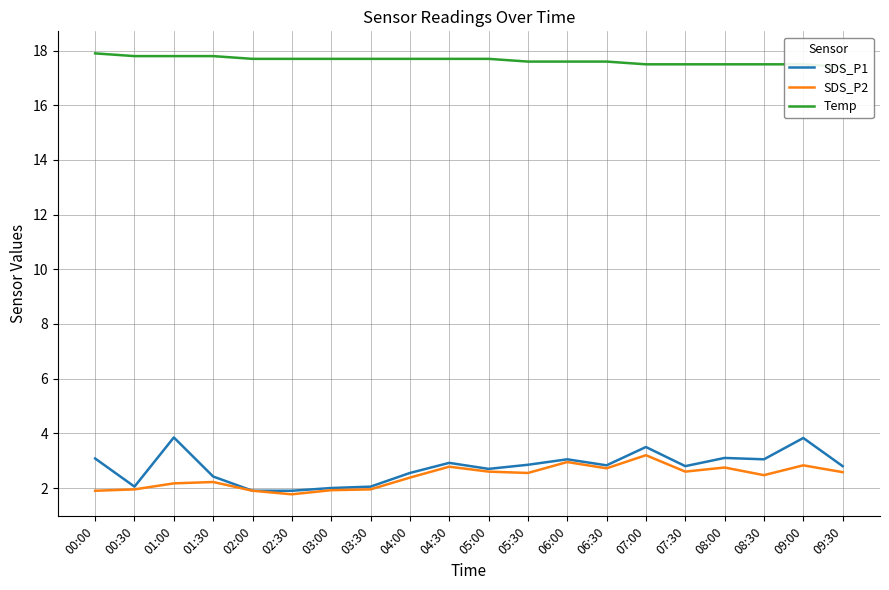

Count the number of categories in the chart.

20